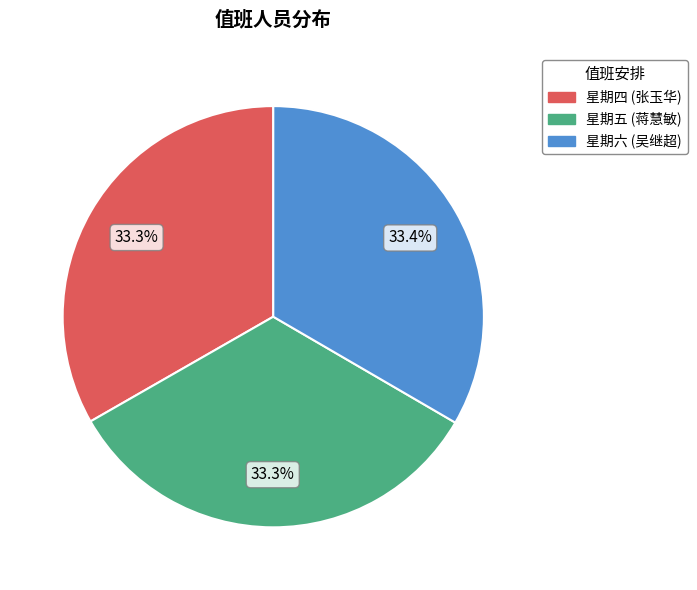

Does any single category account for the majority?

No